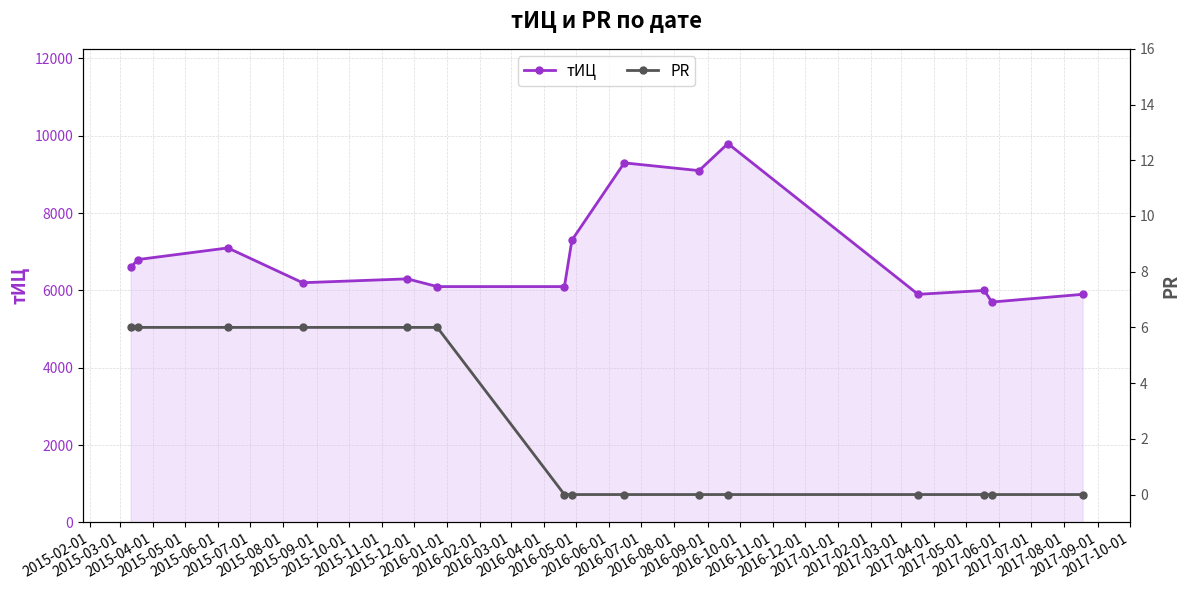

What is the lowest value of the тИЦ series?

5700